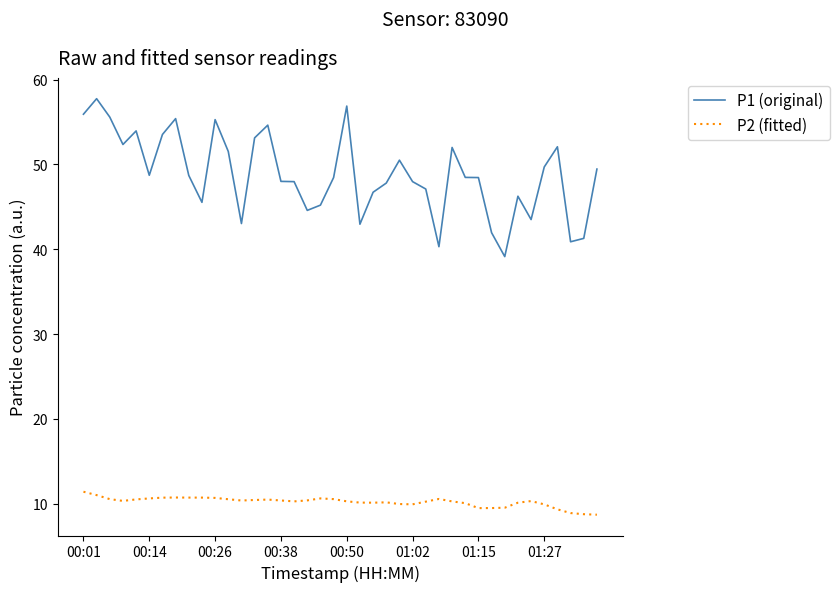

True or false: P1 (original) and P2 (fitted) intersect in this chart.

False